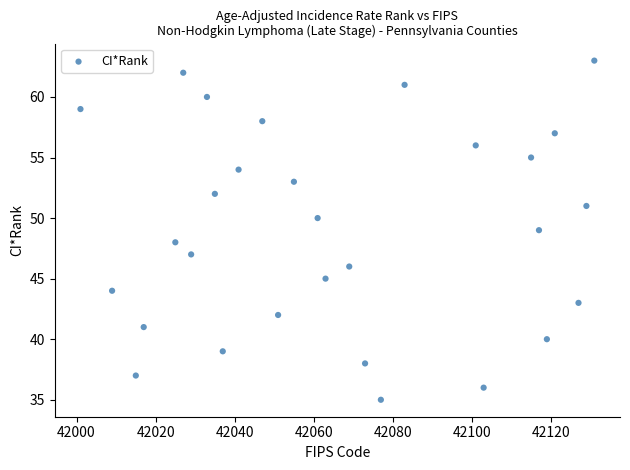

What is the range of X values (max minus min)?

130